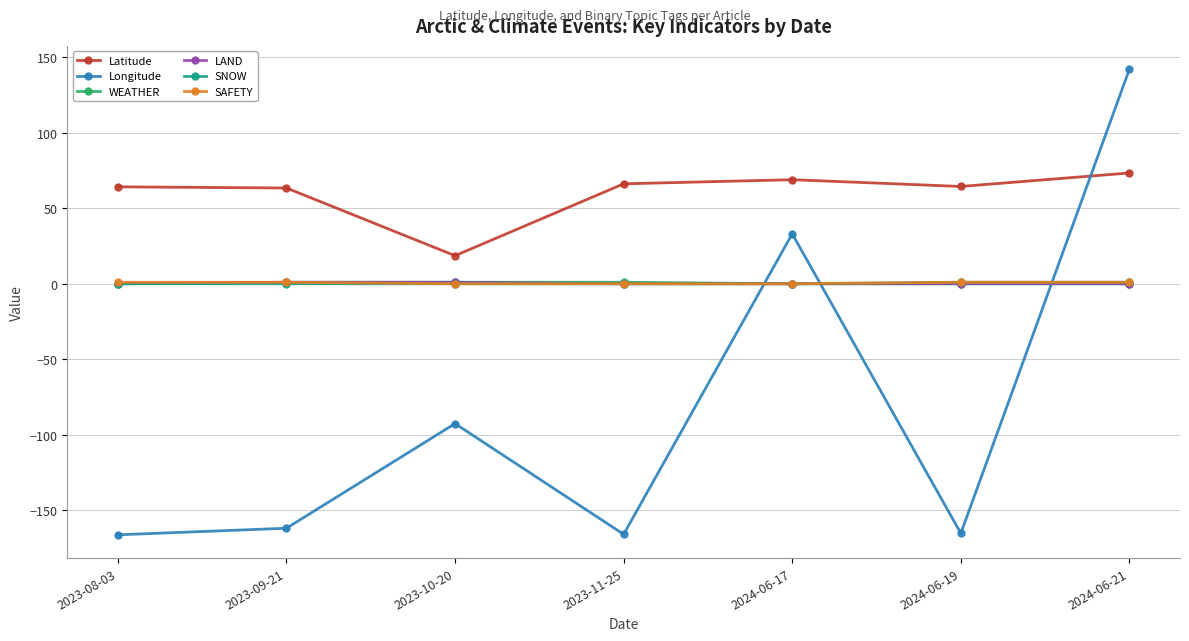

Which series has the widest spread of values?

Longitude